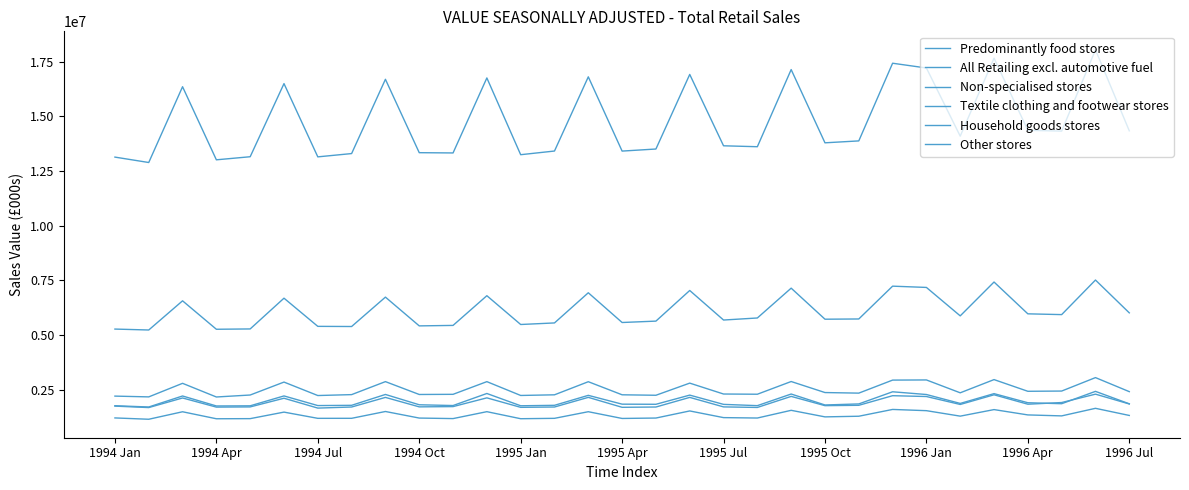

Is this an area chart (filled region under the line)?

No